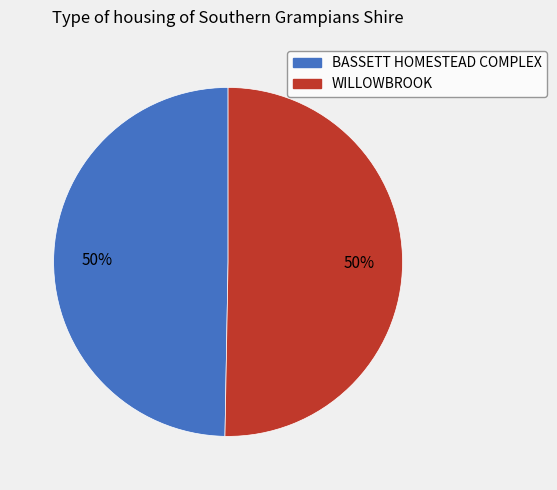

How many segments does this pie chart have?

2